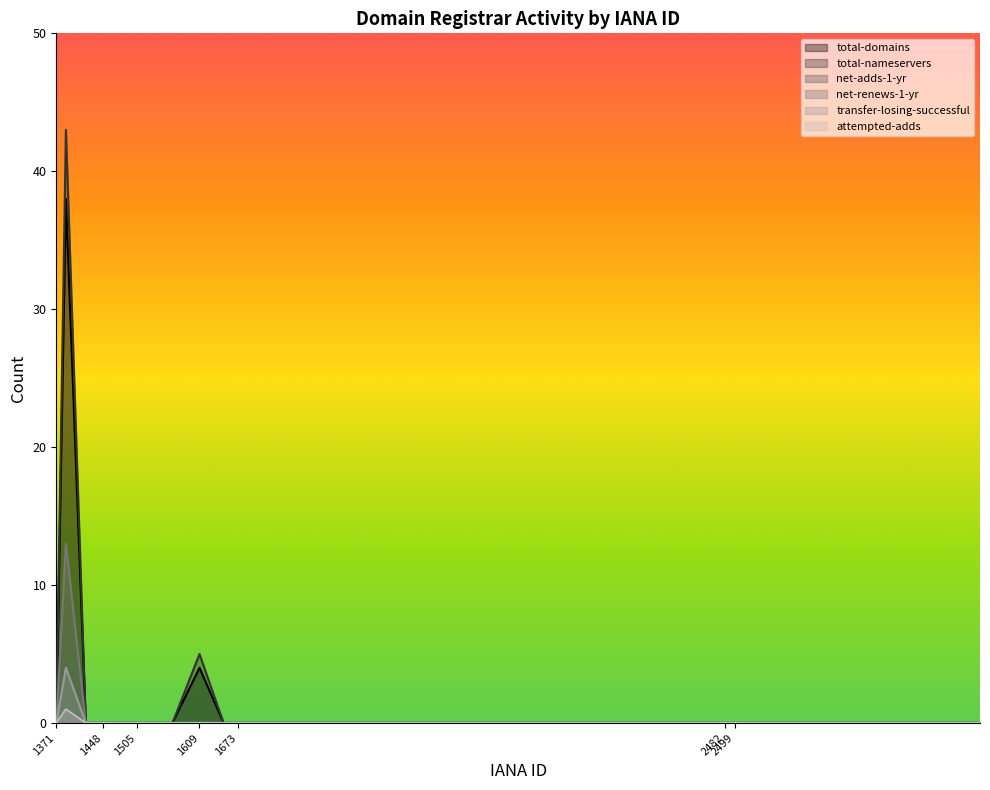

What is the sum of all net-adds-1-yr values?

1